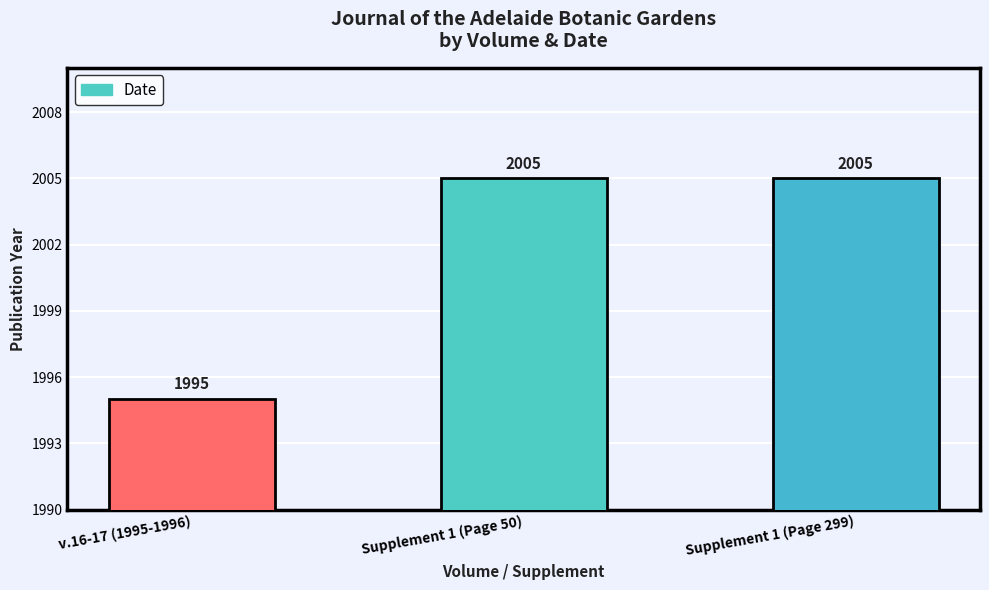

What is the greatest value displayed?

2005